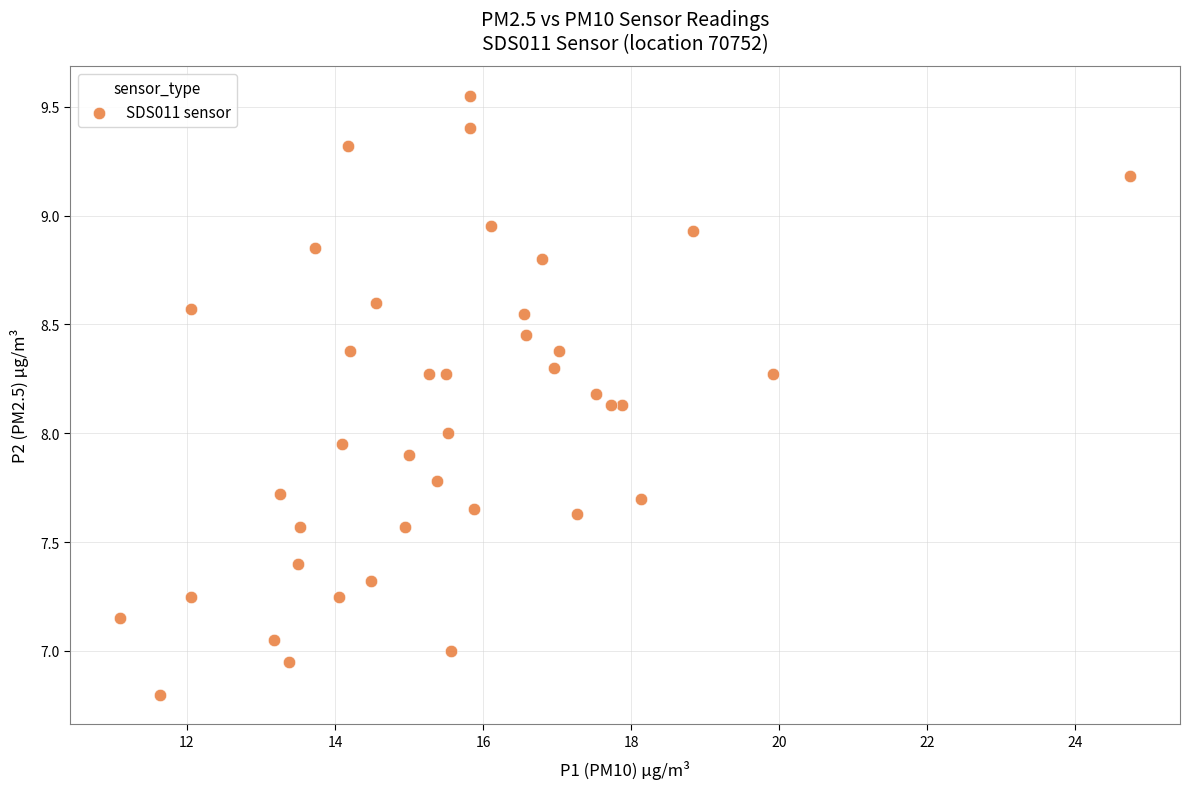

What is the range of X values (max minus min)?

13.6